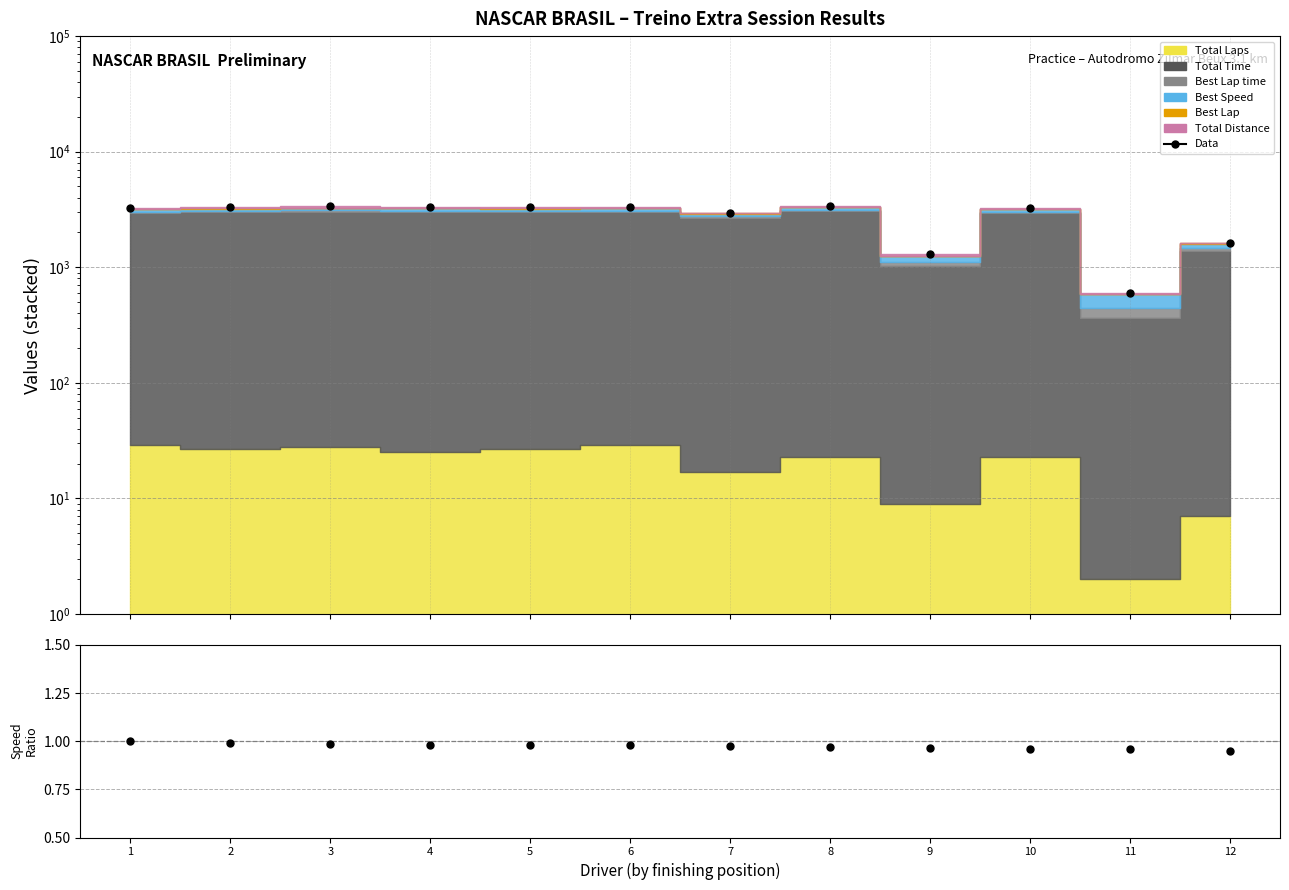

What is the minimum value shown in the chart?

596.7